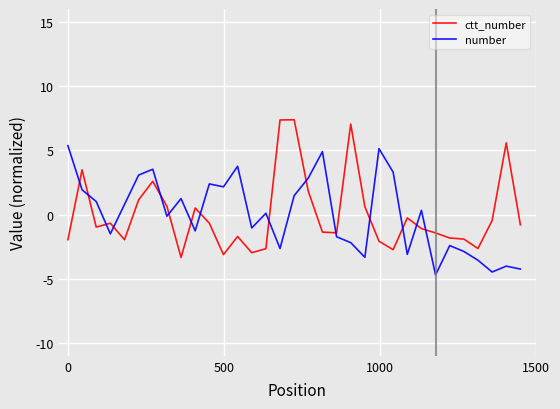

What is the difference between the maximum and minimum values in the ctt_number series?

10.7